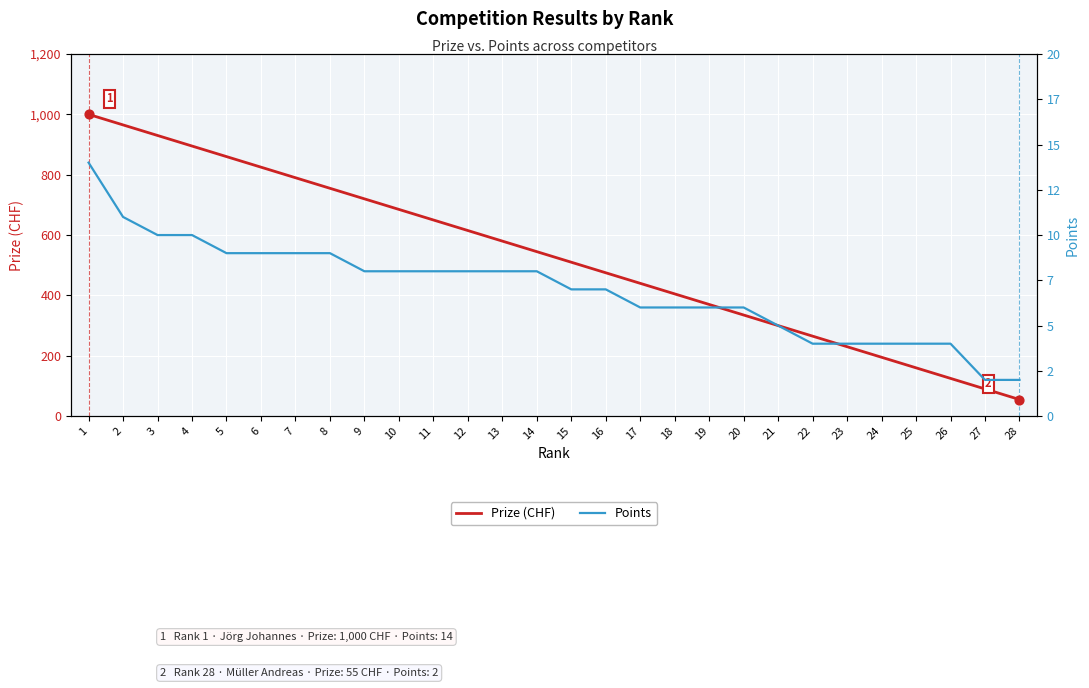

At how many categories does at least one series exceed 642?

11